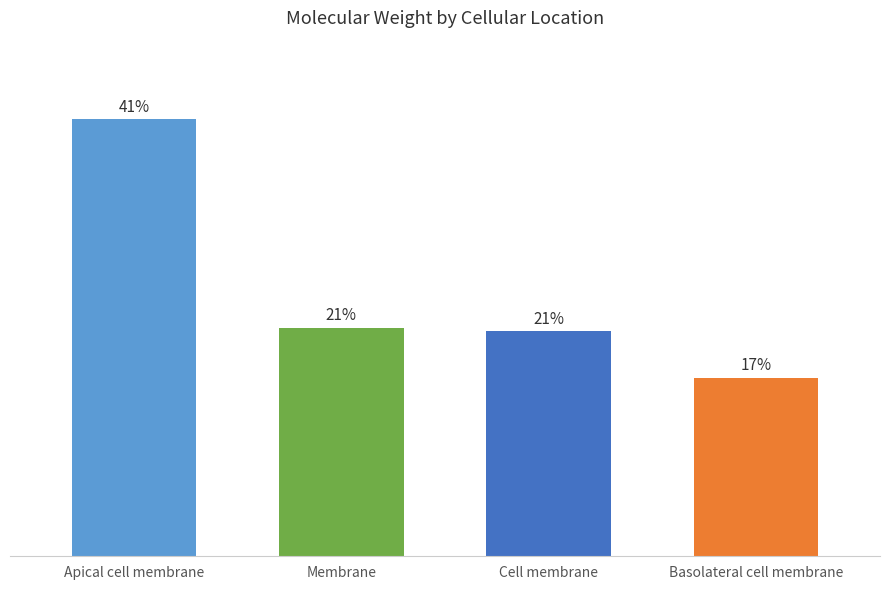

At which category does the chart reach its peak across all series?

Apical cell membrane